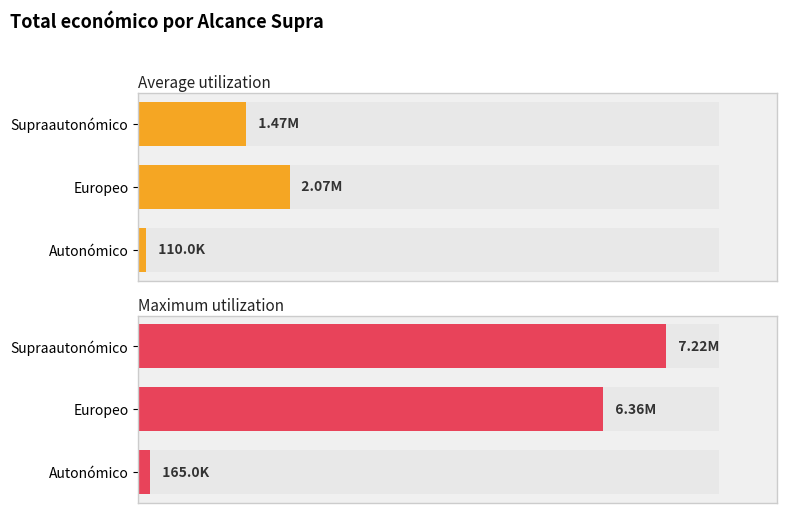

At Autonómico, list the series in order from largest to smallest.

Maximum utilization, Average utilization